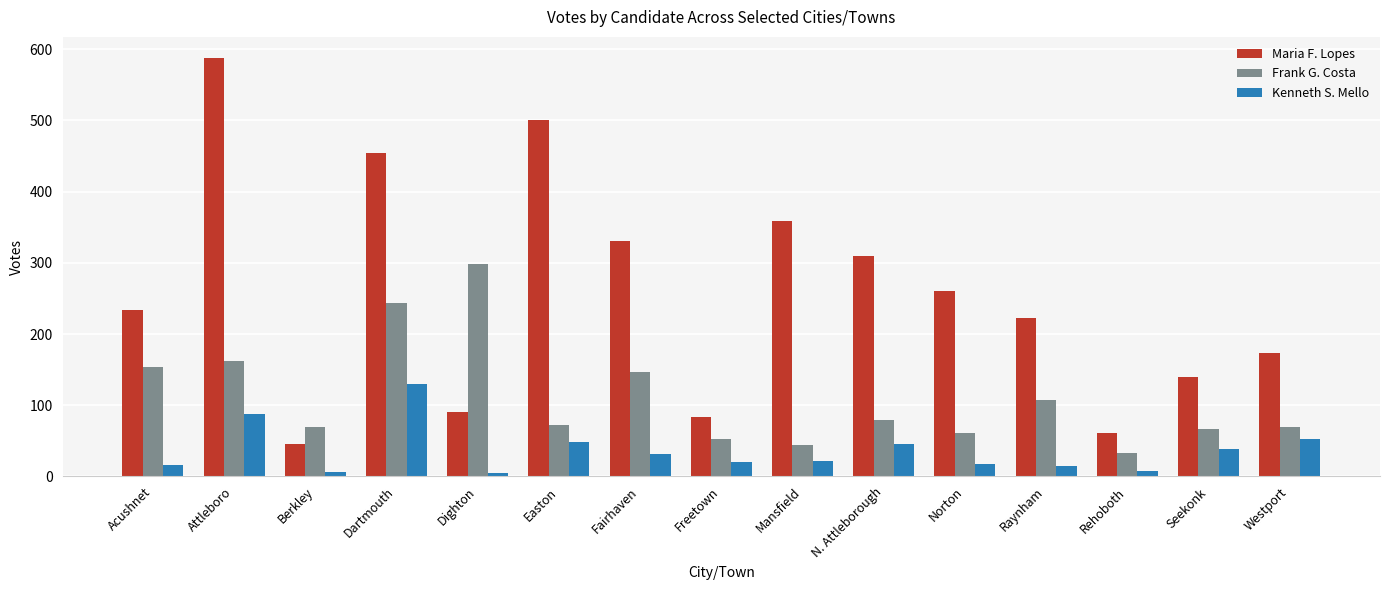

At how many categories does at least one series exceed 505?

1